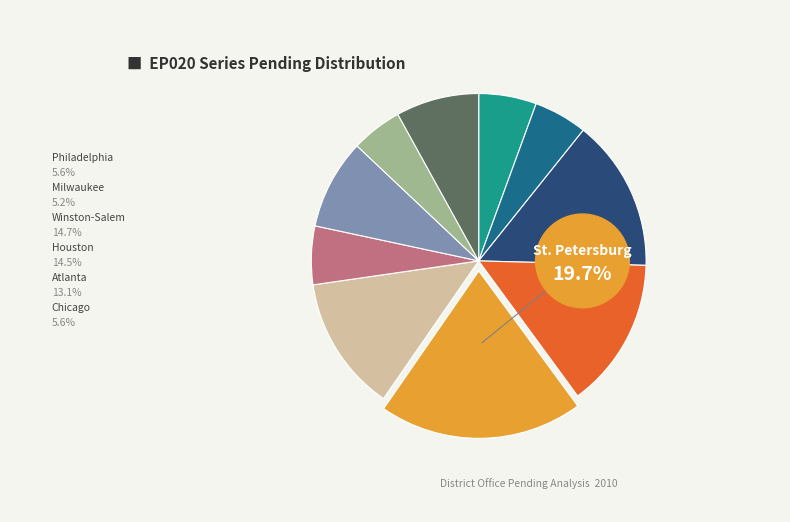

Is there any slice that represents more than half of the pie?

No